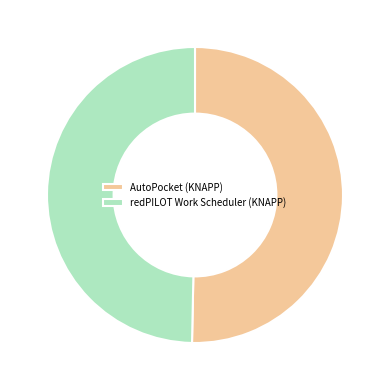

Which slice is the largest?

AutoPocket (KNAPP)